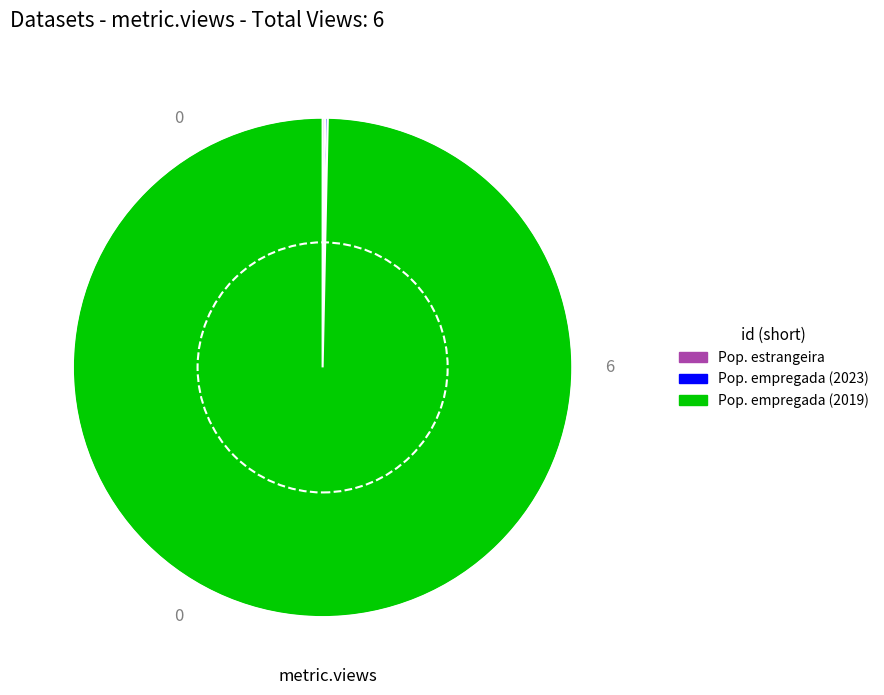

The Pop. empregada (2019) slice represents 93% of the pie. True or false?

False